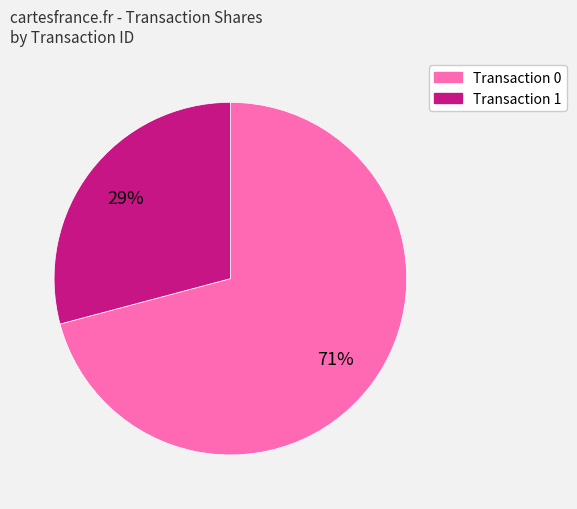

To the nearest percent, what is the average slice percentage?

50%